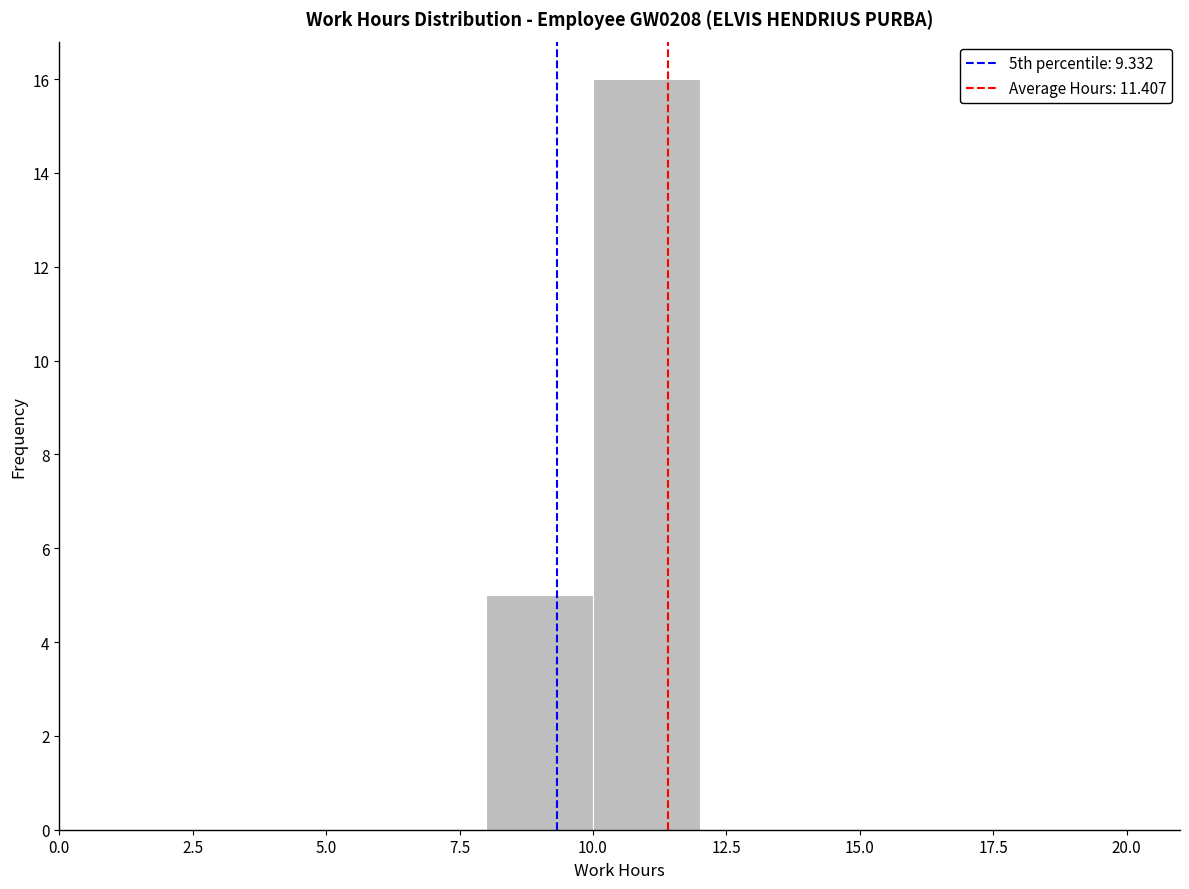

Over which range of the x-axis is the bar tallest?

10 to 12